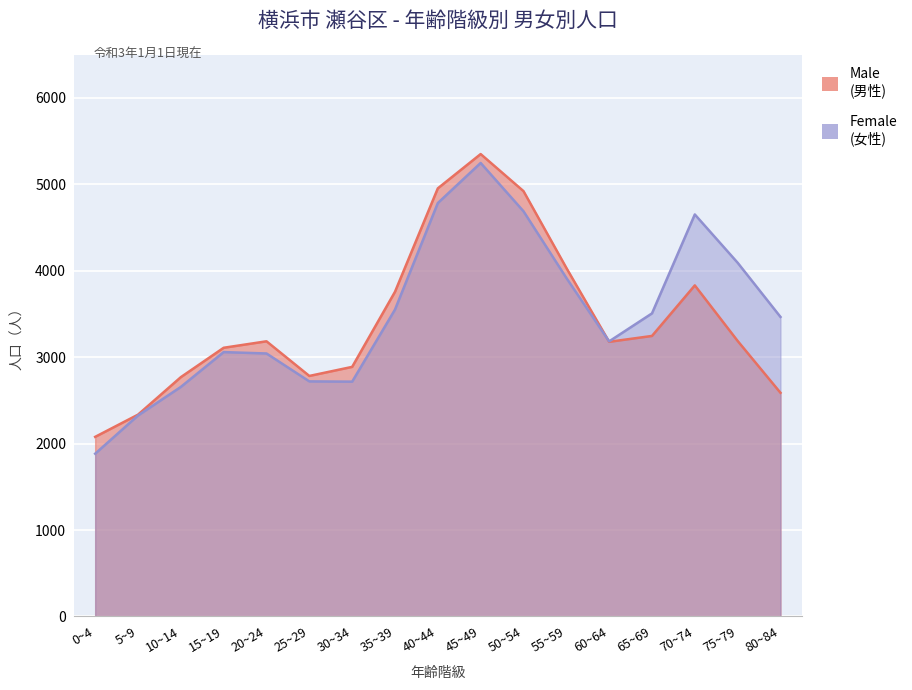

How many intersections are there between Female and Male?

1